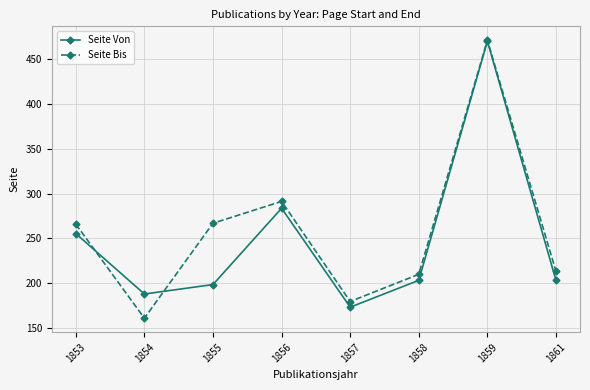

What is the difference between the Seite Von values at 1854 and 1856?

95.9